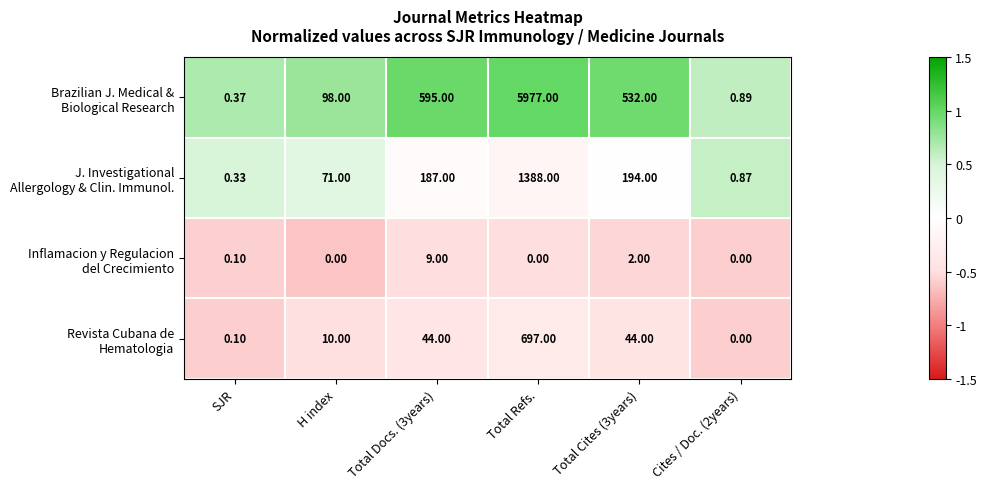

Which label corresponds to the largest value in the chart?

Total Refs.